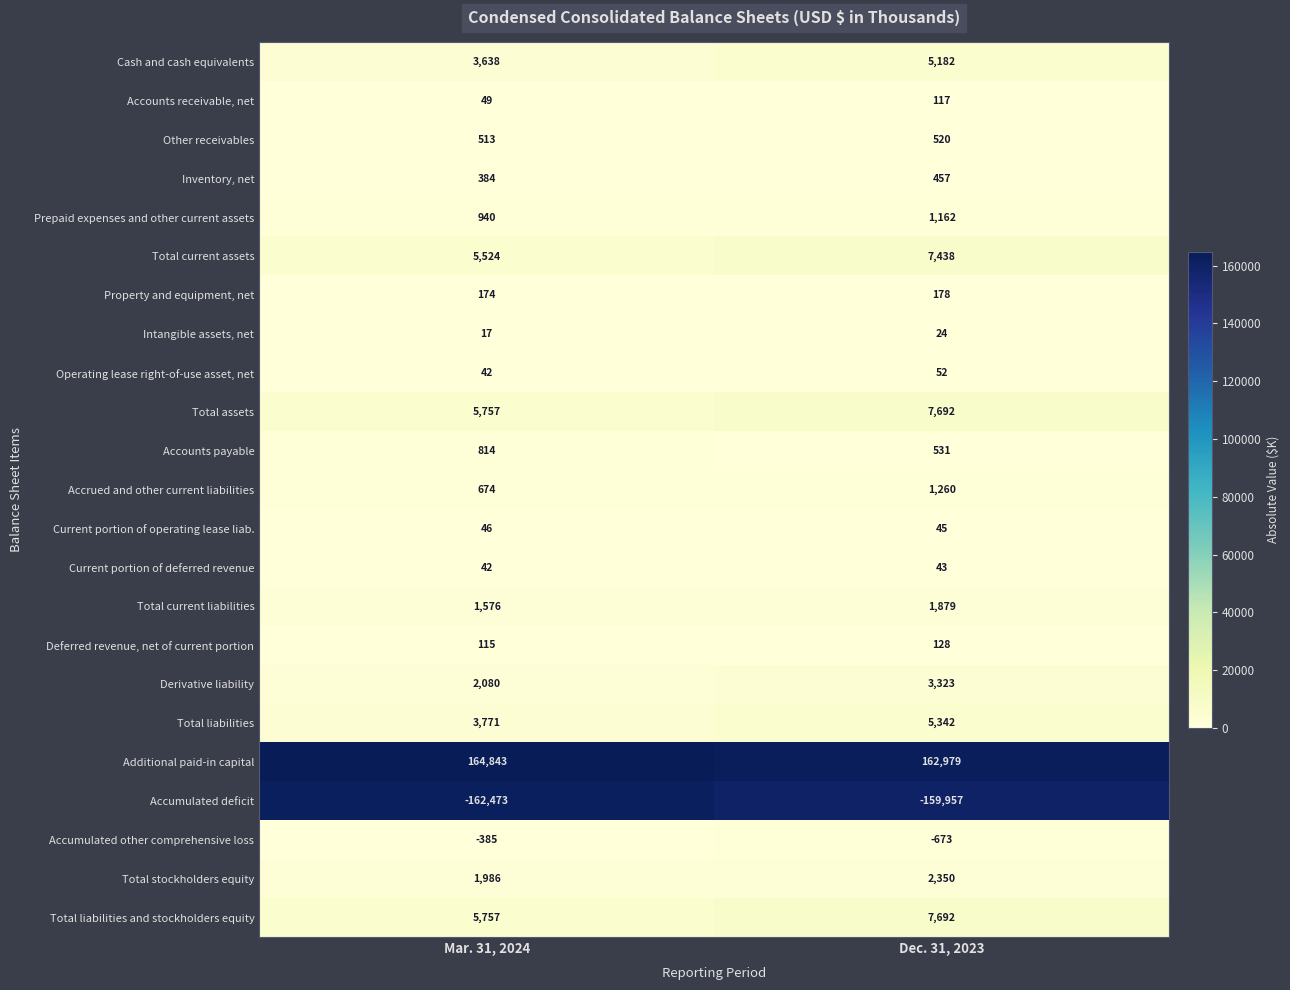

What is the difference between the maximum and minimum values in the Accumulated other comprehensive loss series?

288